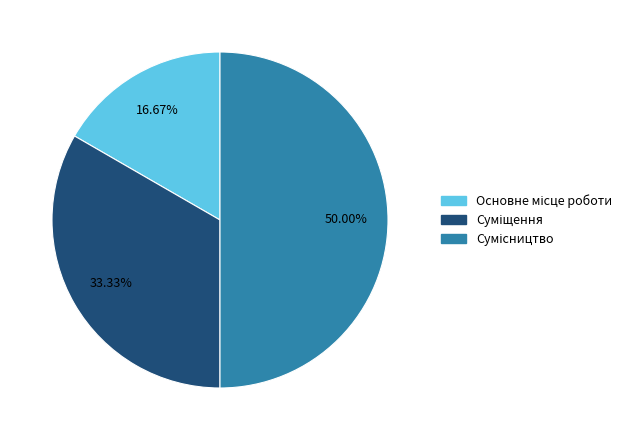

What percentage is the Суміщення slice, to the nearest percent?

33%